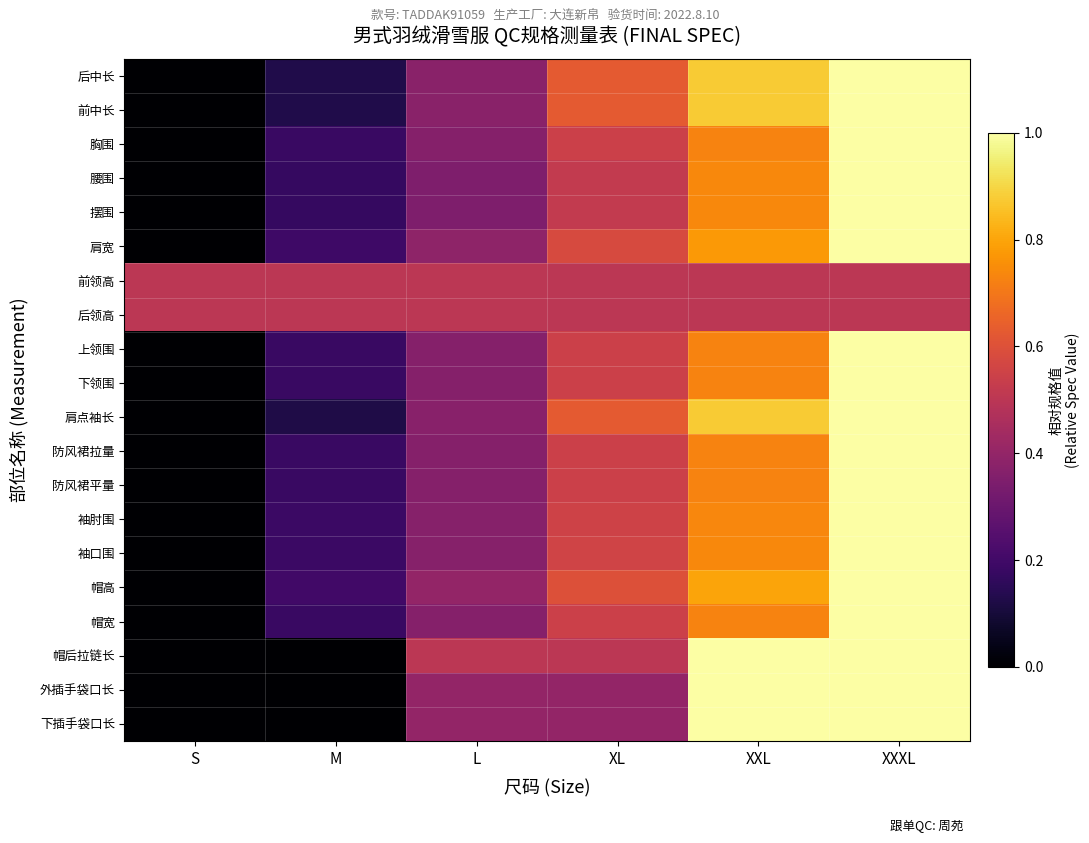

Reading left to right, what are all the values shown in this chart?

后中长: S=0.0	M=0.1	L=0.4	XL=0.6	XXL=0.9	XXXL=1.0
前中长: S=0.0	M=0.1	L=0.4	XL=0.6	XXL=0.9	XXXL=1.0
胸围: S=0.0	M=0.2	L=0.4	XL=0.5	XXL=0.7	XXXL=1.0
腰围: S=0.0	M=0.2	L=0.3	XL=0.5	XXL=0.7	XXXL=1.0
摆围: S=0.0	M=0.2	L=0.3	XL=0.5	XXL=0.7	XXXL=1.0
肩宽: S=0.0	M=0.2	L=0.4	XL=0.6	XXL=0.8	XXXL=1.0
前领高: S=0.5	M=0.5	L=0.5	XL=0.5	XXL=0.5	XXXL=0.5
后领高: S=0.5	M=0.5	L=0.5	XL=0.5	XXL=0.5	XXXL=0.5
上领围: S=0.0	M=0.2	L=0.4	XL=0.5	XXL=0.7	XXXL=1.0
下领围: S=0.0	M=0.2	L=0.4	XL=0.5	XXL=0.7	XXXL=1.0
肩点袖长: S=0.0	M=0.1	L=0.4	XL=0.6	XXL=0.9	XXXL=1.0
防风裙拉量: S=0.0	M=0.2	L=0.4	XL=0.5	XXL=0.7	XXXL=1.0
防风裙平量: S=0.0	M=0.2	L=0.4	XL=0.5	XXL=0.7	XXXL=1.0
袖肘围: S=0.0	M=0.2	L=0.4	XL=0.6	XXL=0.7	XXXL=1.0
袖口围: S=0.0	M=0.2	L=0.4	XL=0.6	XXL=0.7	XXXL=1.0
帽高: S=0.0	M=0.2	L=0.4	XL=0.6	XXL=0.8	XXXL=1.0
帽宽: S=0.0	M=0.2	L=0.4	XL=0.5	XXL=0.7	XXXL=1.0
帽后拉链长: S=0.0	M=0.0	L=0.5	XL=0.5	XXL=1.0	XXXL=1.0
外插手袋口长: S=0.0	M=0.0	L=0.4	XL=0.4	XXL=1.0	XXXL=1.0
下插手袋口长: S=0.0	M=0.0	L=0.4	XL=0.4	XXL=1.0	XXXL=1.0